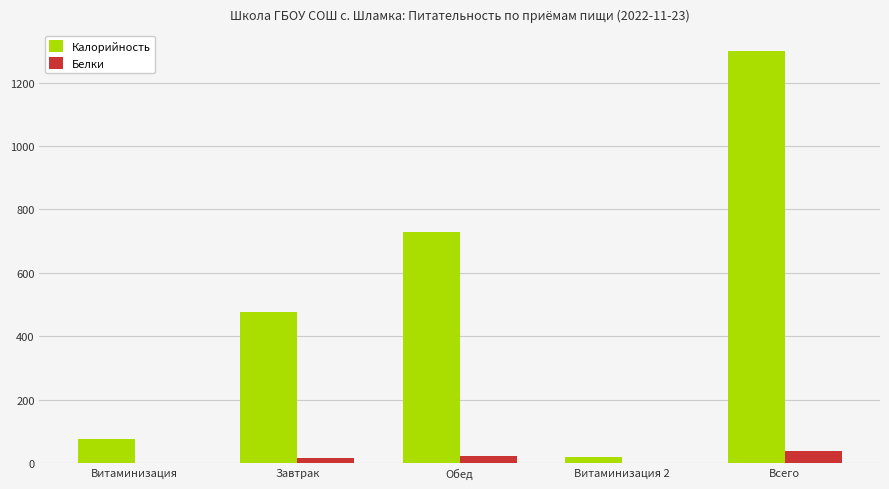

Which series has the largest total across all categories?

Калорийность